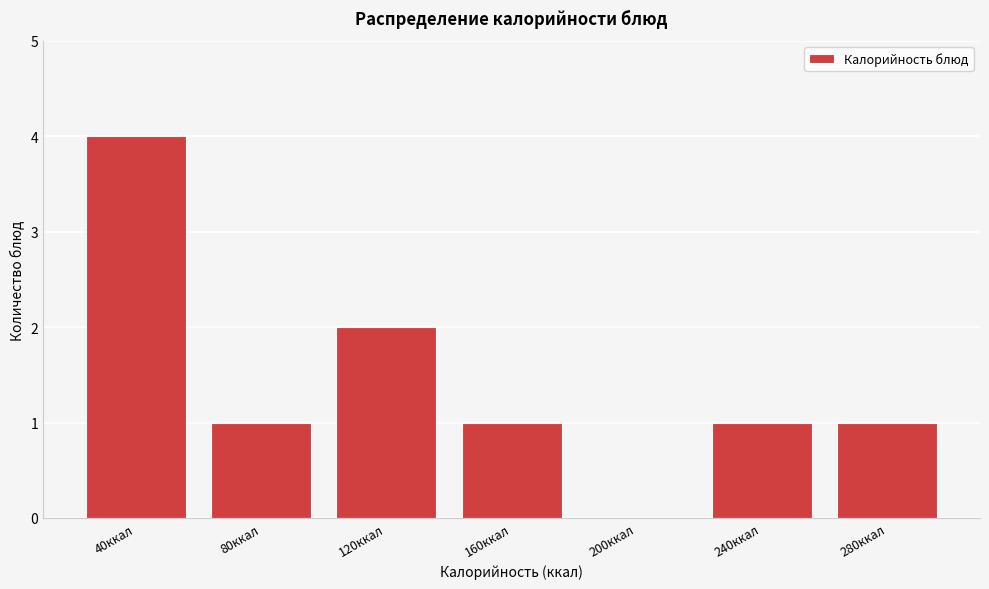

Reading left to right, list all the values displayed in this chart.

40ккал=4	80ккал=1	120ккал=2	160ккал=1	200ккал=0	240ккал=1	280ккал=1